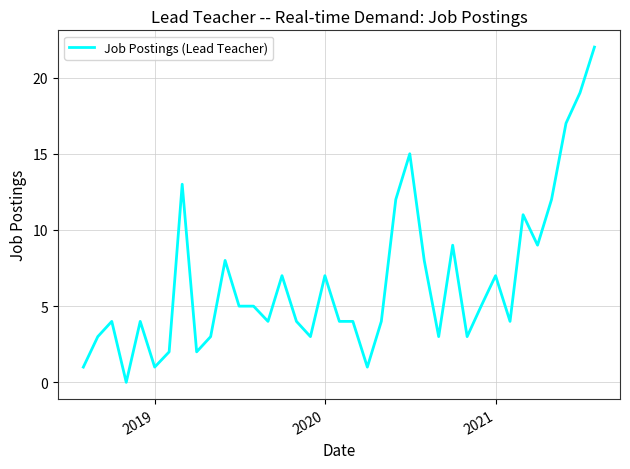

Reading left to right, list all the values displayed in this chart.

1	3	4	0	4	1	2	13	2	3	8	5	5	4	7	4	3	7	4	4	1	4	12	15	8	3	9	3	5	7	4	11	9	12	17	19	22